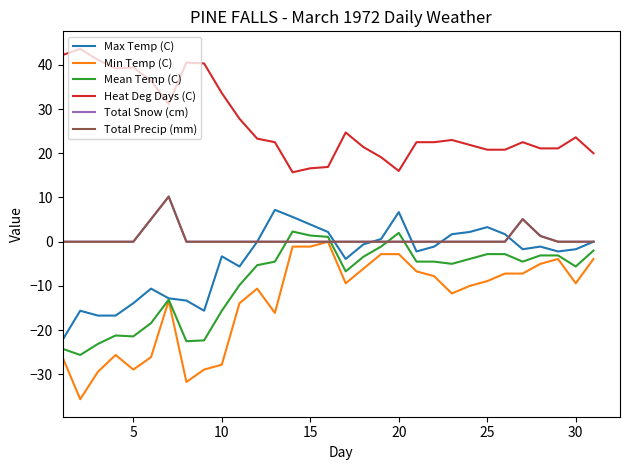

True or false: Heat Deg Days (C) and Total Snow (cm) intersect in this chart.

False